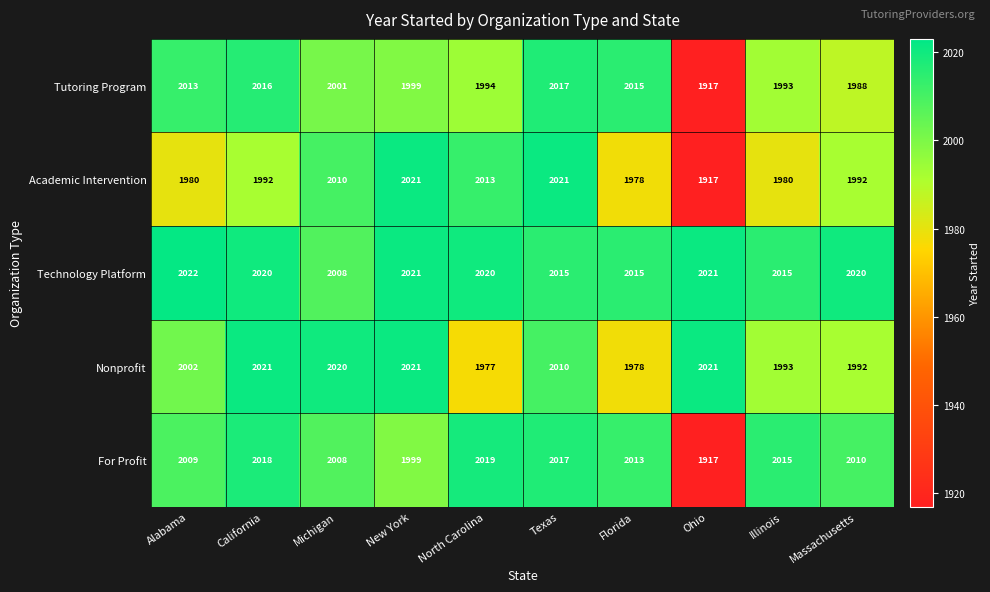

Which series changed the most between Michigan and New York?

Technology Platform